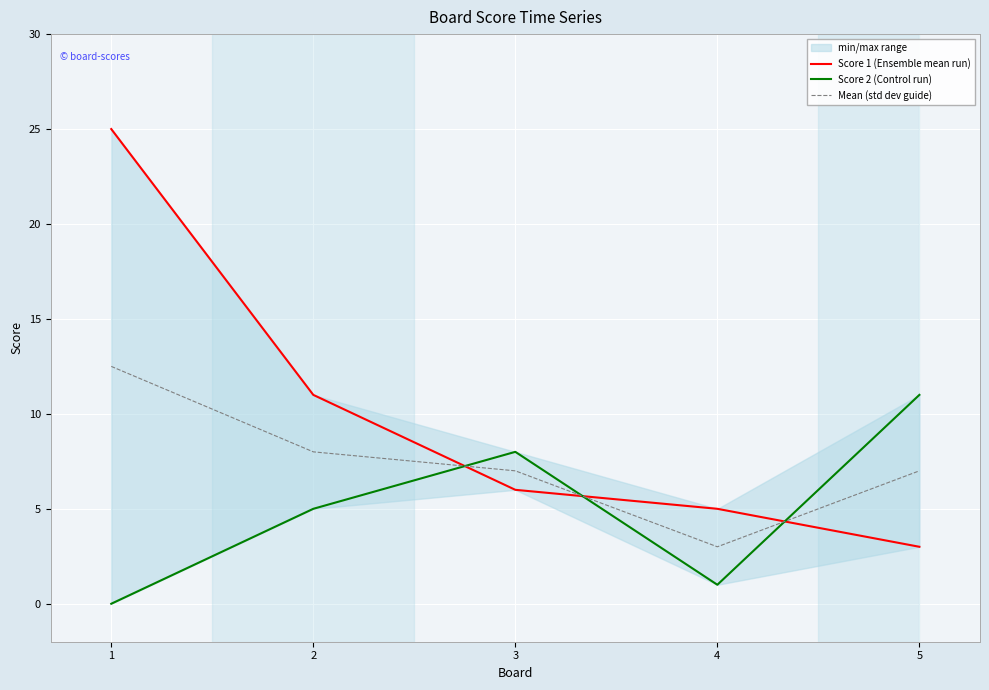

At which label does Mean (std dev guide) reach its peak?

1